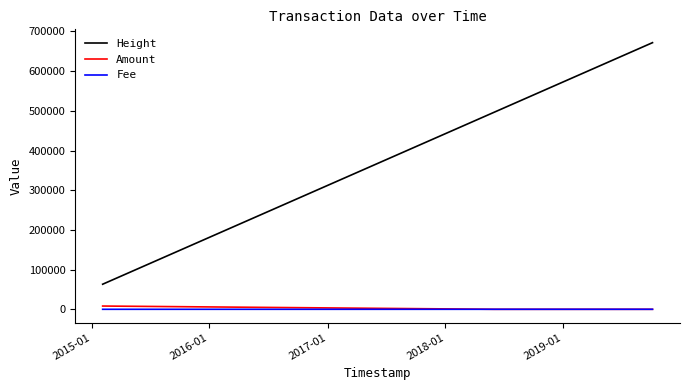

Which series has the largest total across all categories?

Height